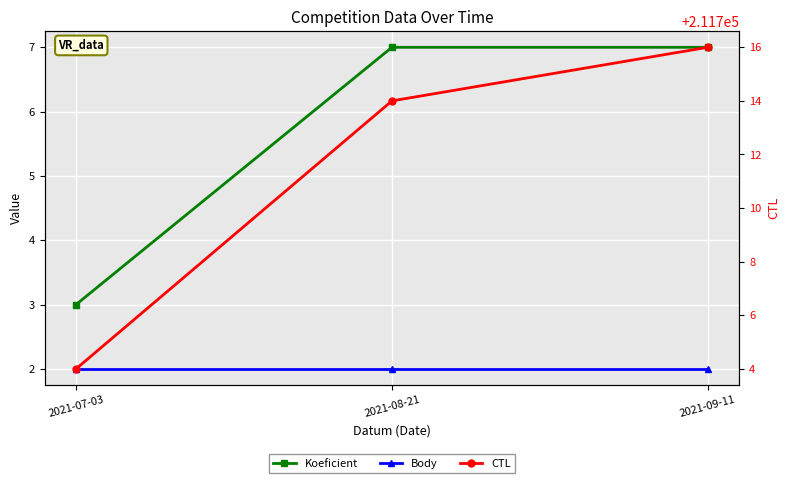

How many distinct data groups are displayed?

3